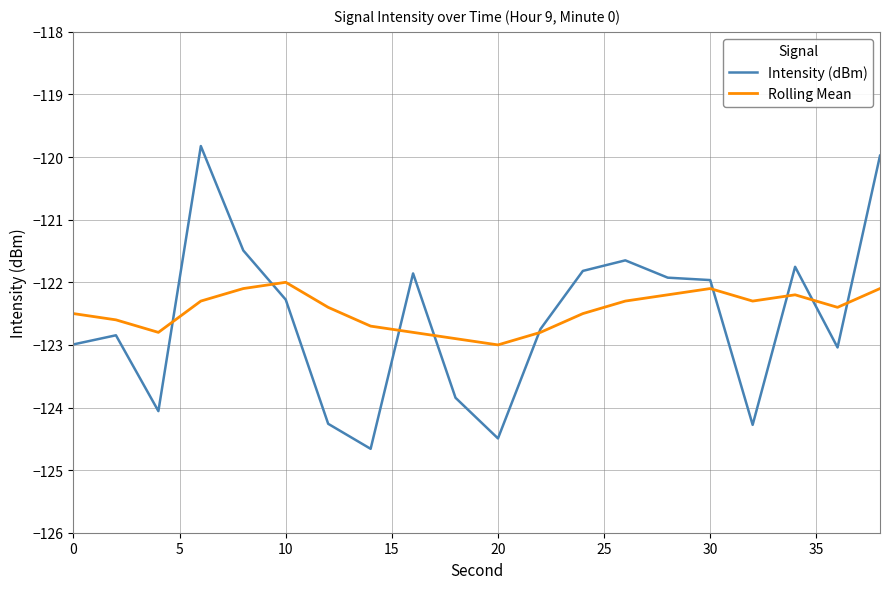

What is the difference between the second highest and minimum values in the Intensity (dBm) series?

4.7